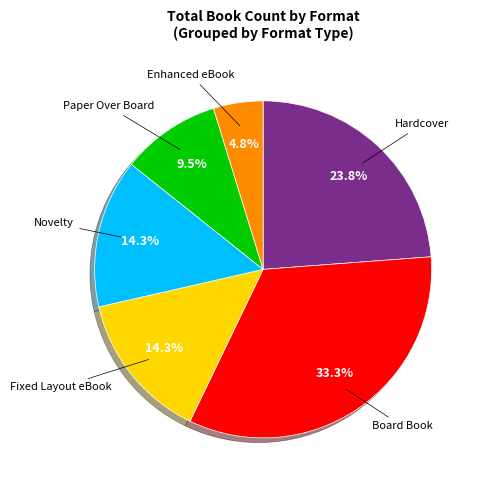

How many segments does this pie chart have?

6